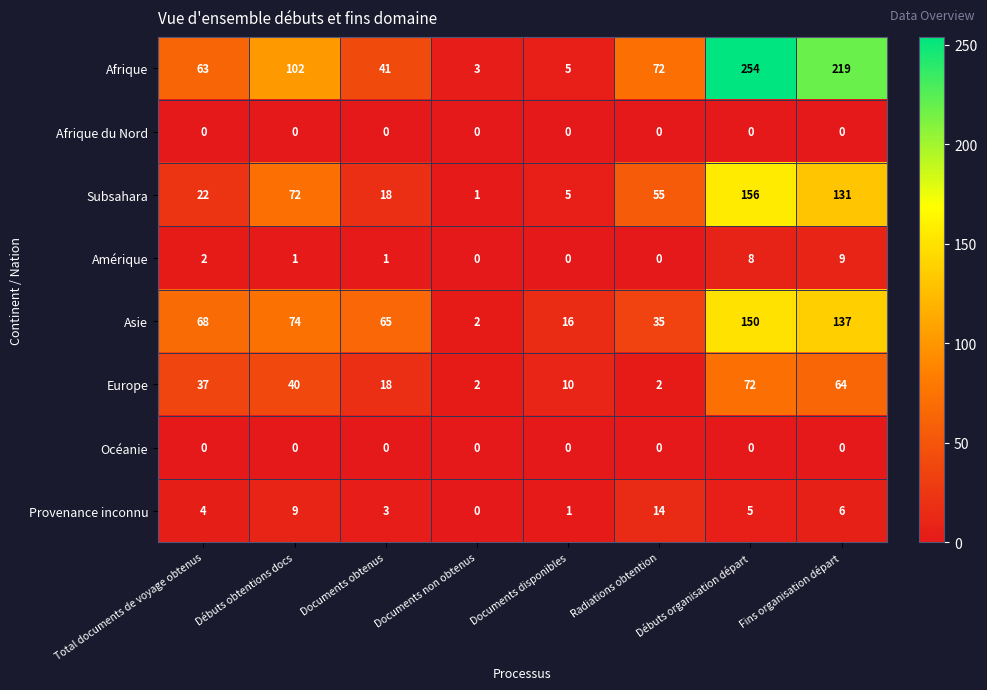

What is the difference between the maximum and minimum values in the Amérique series?

9